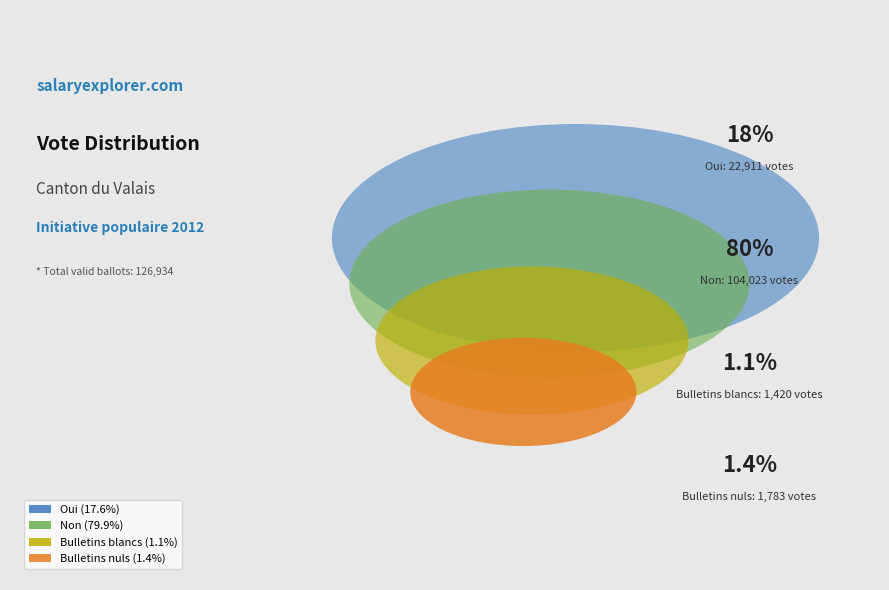

To the nearest percent, what percentage of the pie is Oui?

18%